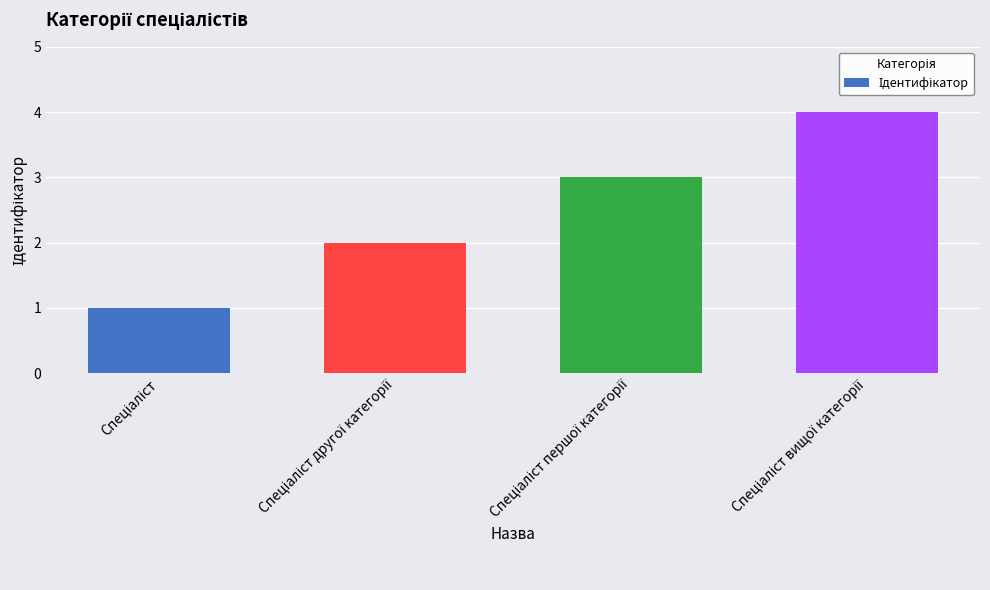

What is the sum of all values?

10